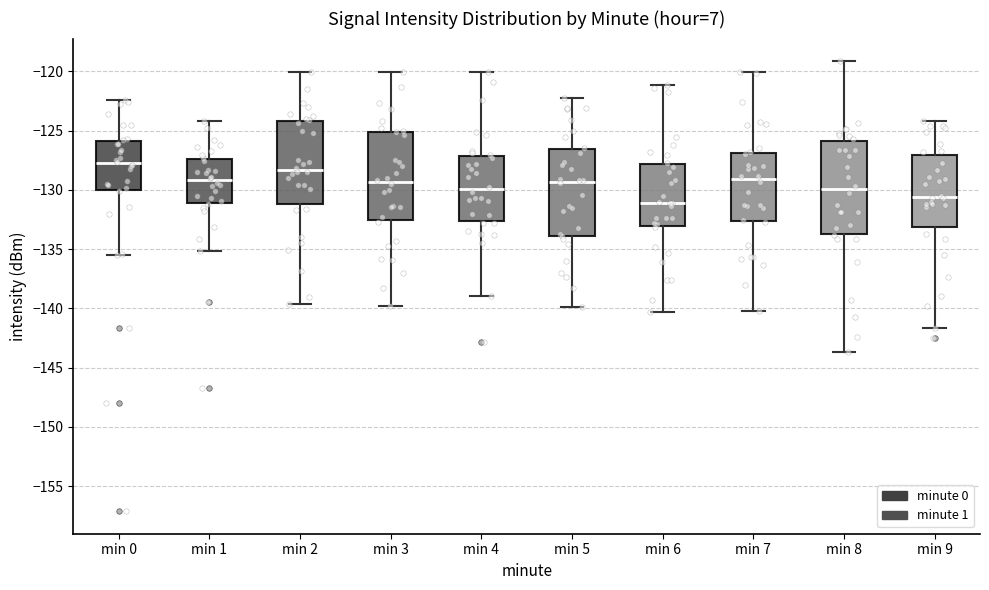

Reading left to right, read every box against the y-axis: the position of its median line, the range the box covers, and the ends of its whiskers. The values are not printed on the chart, so give them approximately, as read against the axis.

min 0: median -127.5, box -130.0 to -126.0, whiskers -135.5 to -122.5
min 1: median -129.0, box -131.0 to -127.5, whiskers -135.0 to -124.0
min 2: median -128.5, box -131.0 to -124.0, whiskers -139.5 to -120.0
min 3: median -129.5, box -132.5 to -125.0, whiskers -140.0 to -120.0
min 4: median -130.0, box -132.5 to -127.0, whiskers -139.0 to -120.0
min 5: median -129.5, box -134.0 to -126.5, whiskers -140.0 to -122.5
min 6: median -131.0, box -133.0 to -128.0, whiskers -140.5 to -121.0
min 7: median -129.0, box -132.5 to -127.0, whiskers -140.5 to -120.0
min 8: median -130.0, box -133.5 to -126.0, whiskers -143.5 to -119.0
min 9: median -130.5, box -133.0 to -127.0, whiskers -141.5 to -124.0